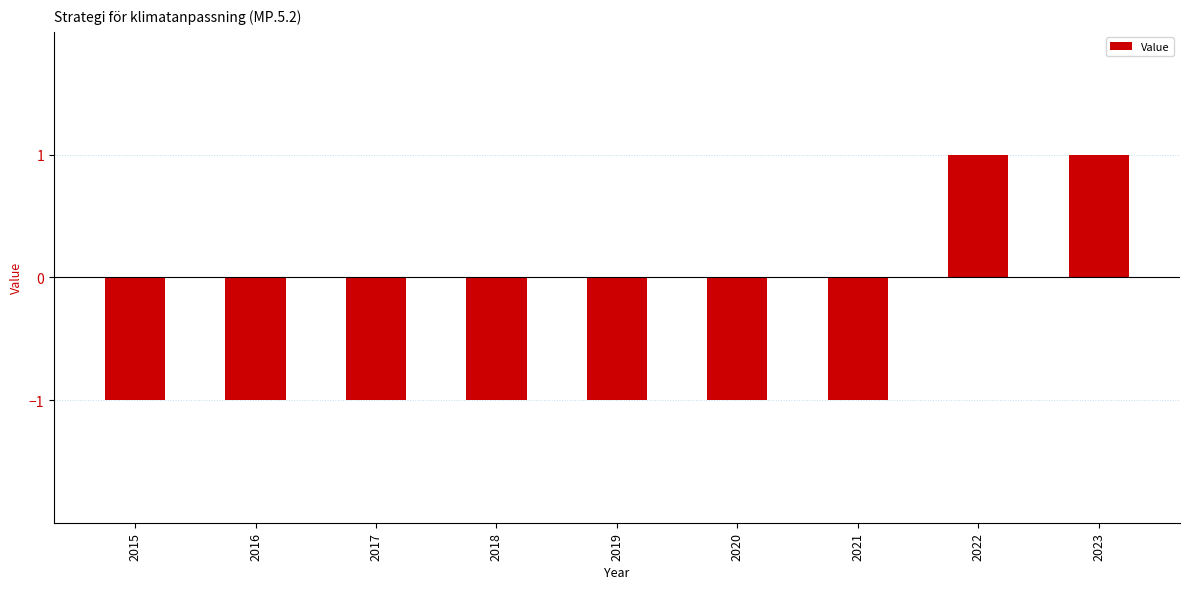

Reading left to right, what are all the values shown in this chart?

-1	-1	-1	-1	-1	-1	-1	1	1